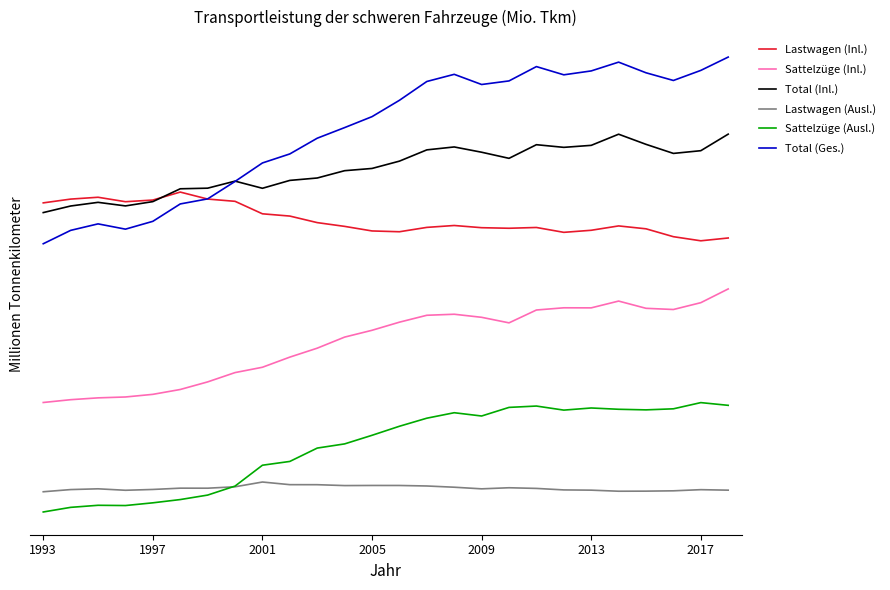

List the series in order of their peak value, highest first.

Total (Ges.), Total (Inl.), Lastwagen (Inl.), Sattelzüge (Inl.), Sattelzüge (Ausl.), Lastwagen (Ausl.)